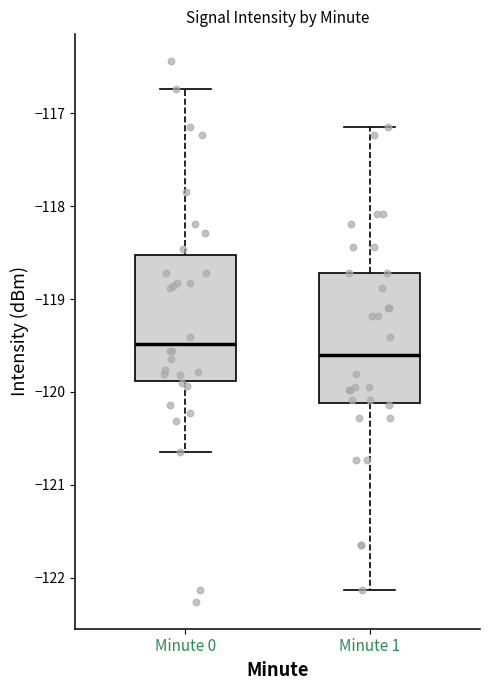

Reading left to right, read every box against the y-axis: the position of its median line, the range the box covers, and the ends of its whiskers. The values are not printed on the chart, so give them approximately, as read against the axis.

Minute 0: median -119.5, box -119.9 to -118.5, whiskers -120.7 to -116.7
Minute 1: median -119.6, box -120.1 to -118.7, whiskers -122.1 to -117.1